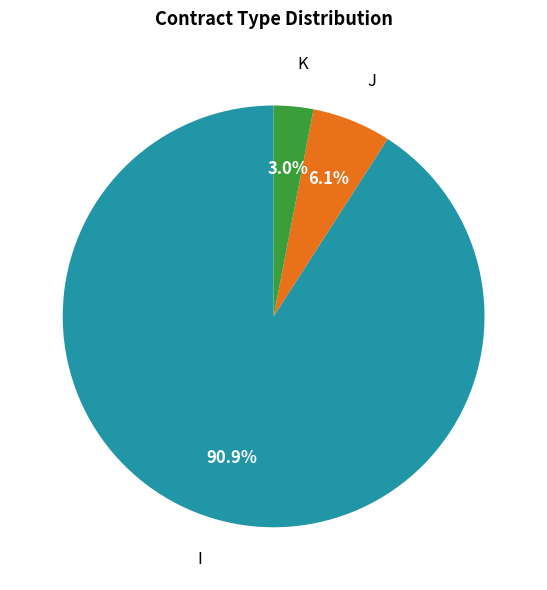

What is the smallest slice in the pie chart?

K